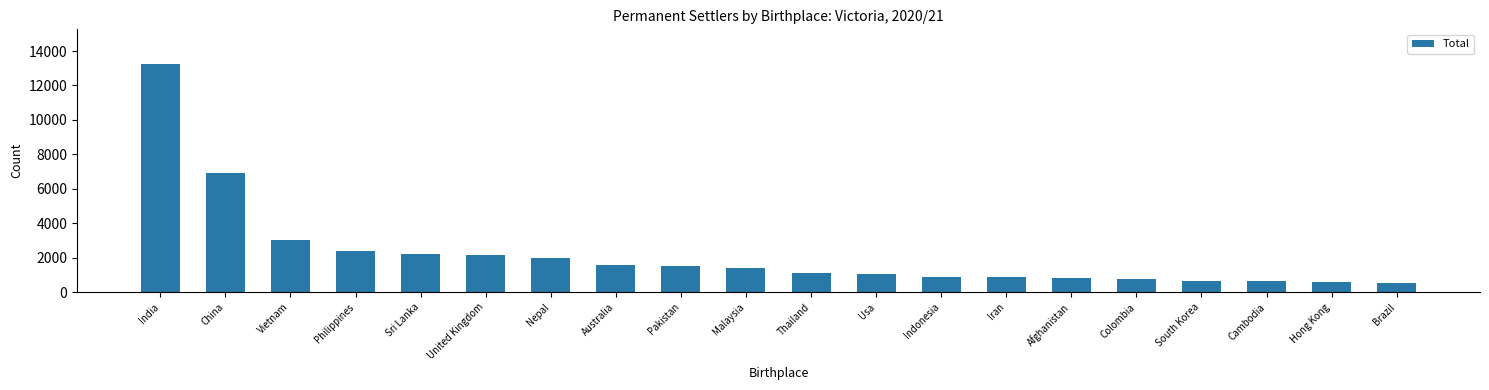

The chart shows a value of 634 at Cambodia. True or false?

True